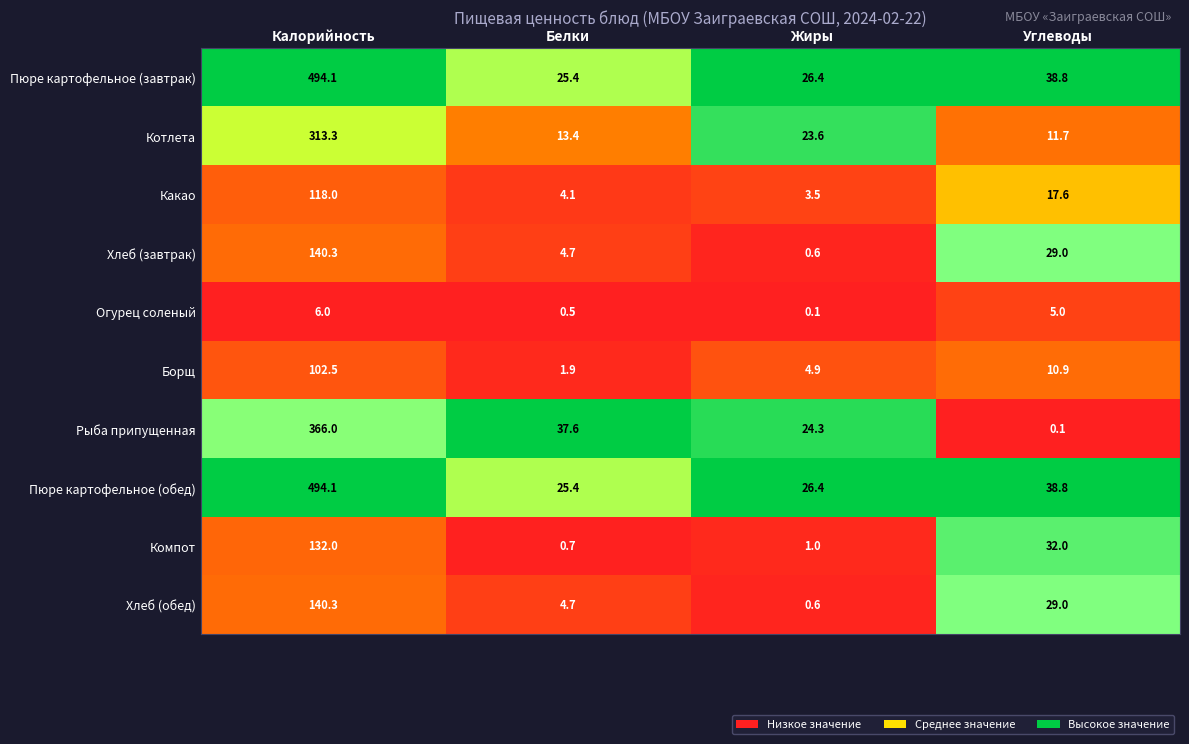

What is the greatest value displayed?

494.1